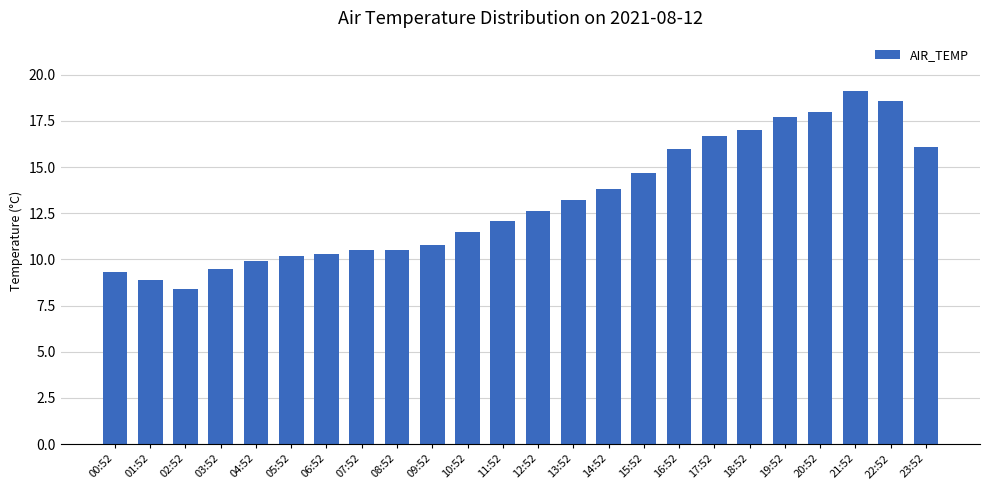

The value at 23:52 is 16.1. True or false?

True